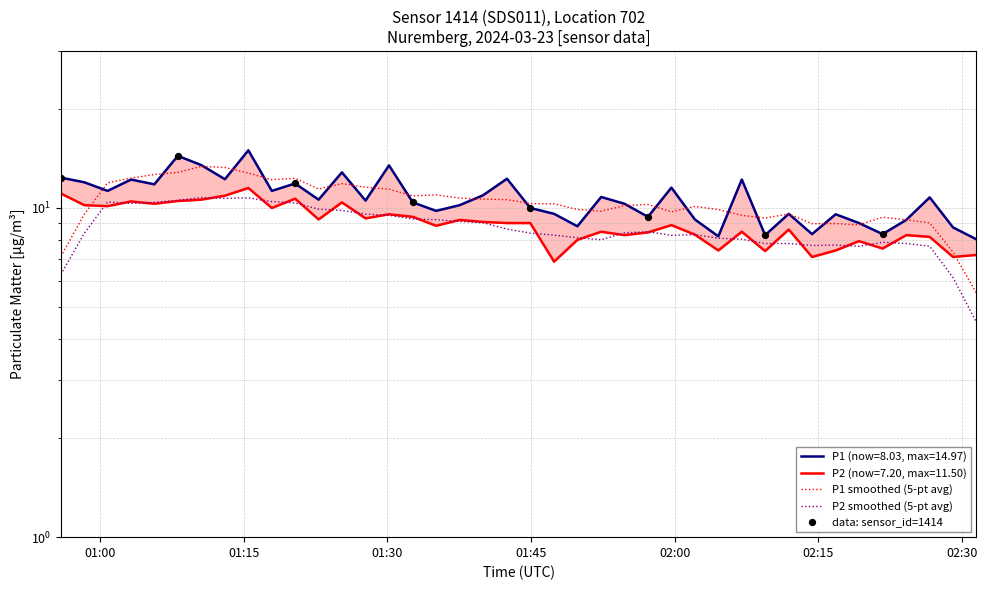

Which series contains the lowest Y value?

P2